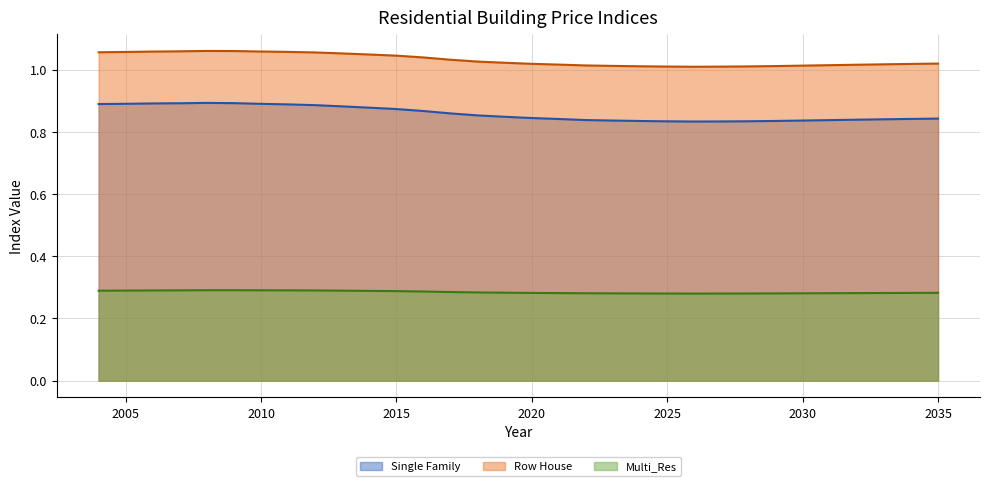

What is the spread (max minus min) of values at 2021?

0.7